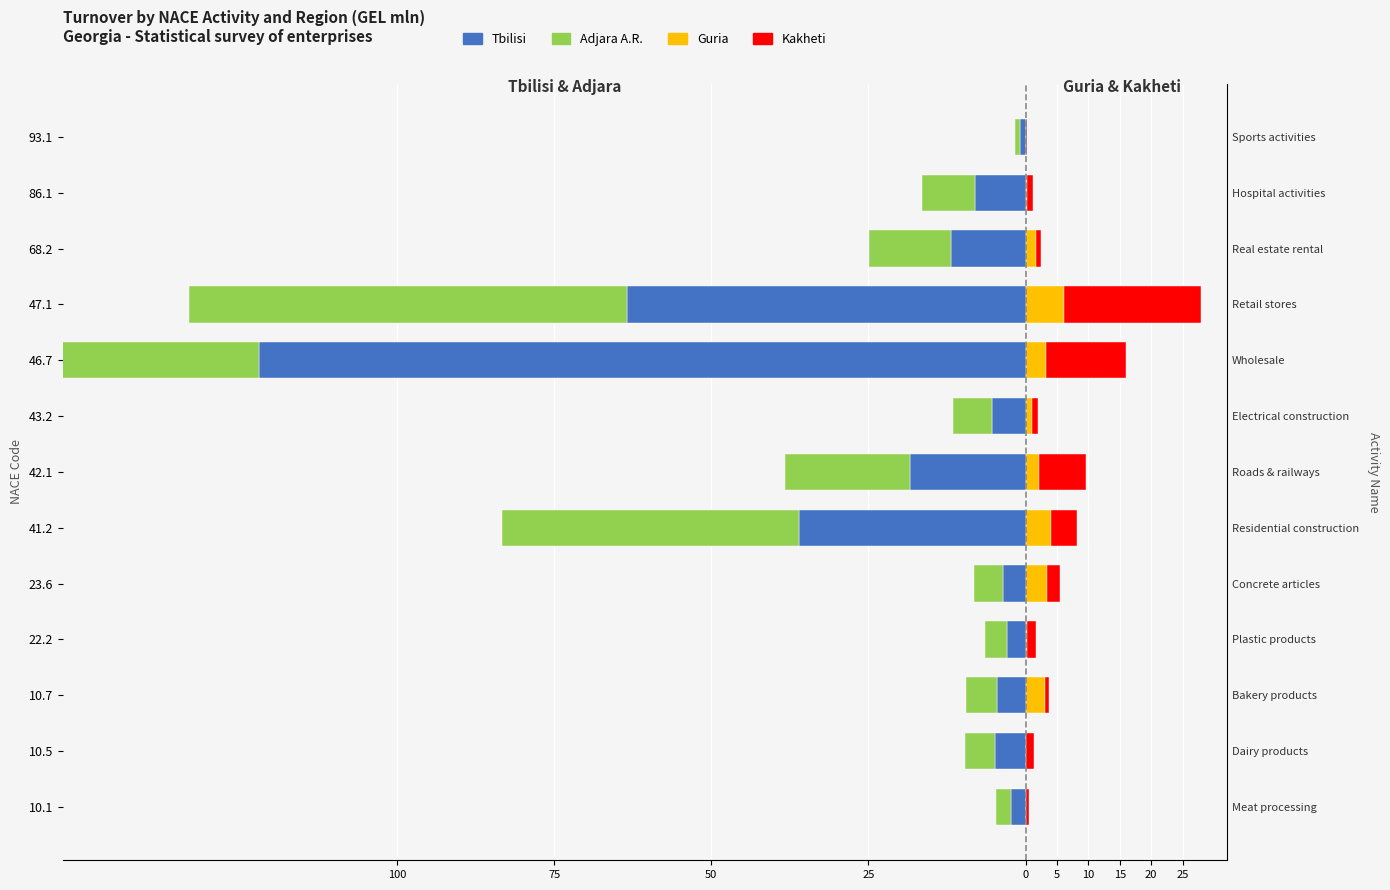

Reading left to right, transcribe all the data shown in this chart.

Tbilisi: -2.3	-4.8	-4.5	-2.9	-3.6	-36.0	-18.4	-5.4	-122.1	-63.4	-11.9	-8.0	-0.8
Adjara A.R.: -2.3	-4.8	-4.9	-3.6	-4.7	-47.3	-19.9	-6.2	-133.3	-69.7	-13.1	-8.4	-0.9
Guria: 0.0	0.0	3.1	0.2	3.4	4.1	2.2	1.0	3.2	6.1	1.7	0.2	0.0
Kakheti: 0.5	1.4	0.6	1.4	2.1	4.1	7.5	1.0	12.7	21.9	0.7	1.0	0.2